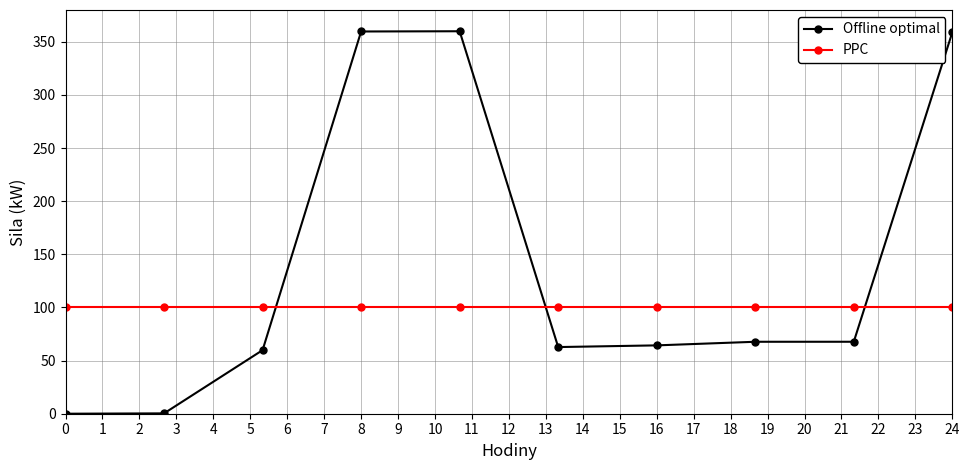

How many data points in Offline optimal are above 67?

5